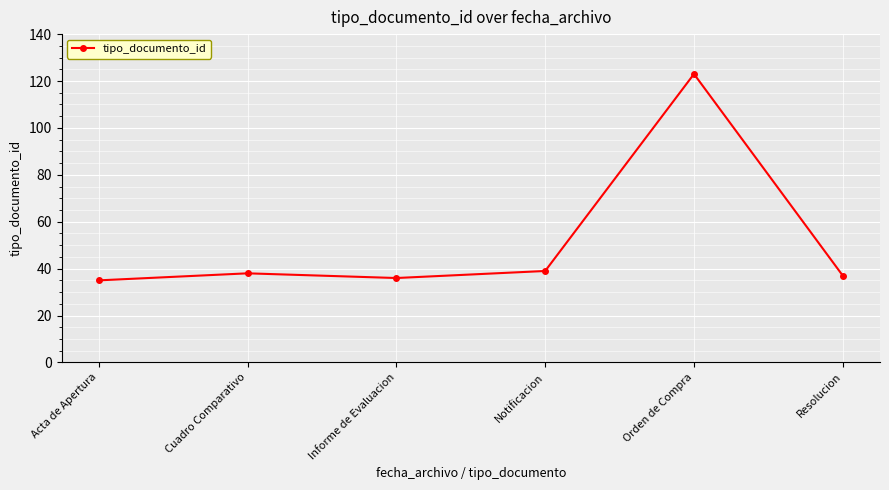

What is the sum of all values?

308